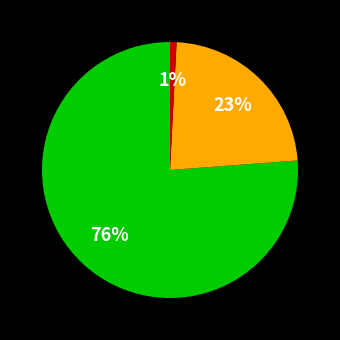

Is there any slice that represents more than half of the pie?

Yes